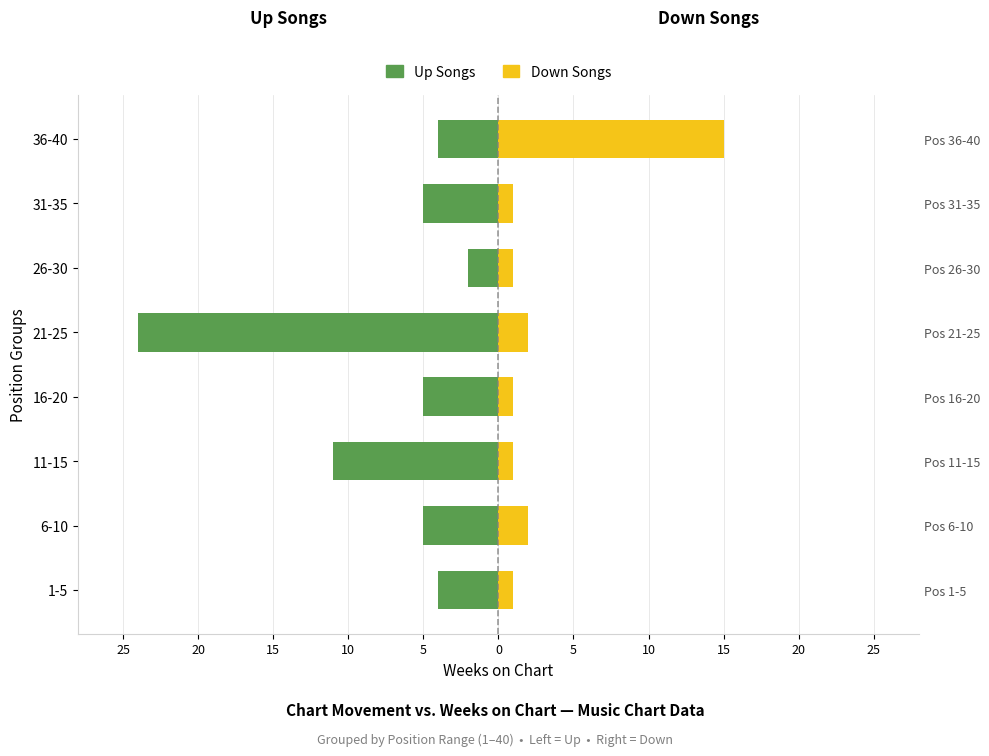

What is the sum of all Down (Weeks on Chart) values?

24